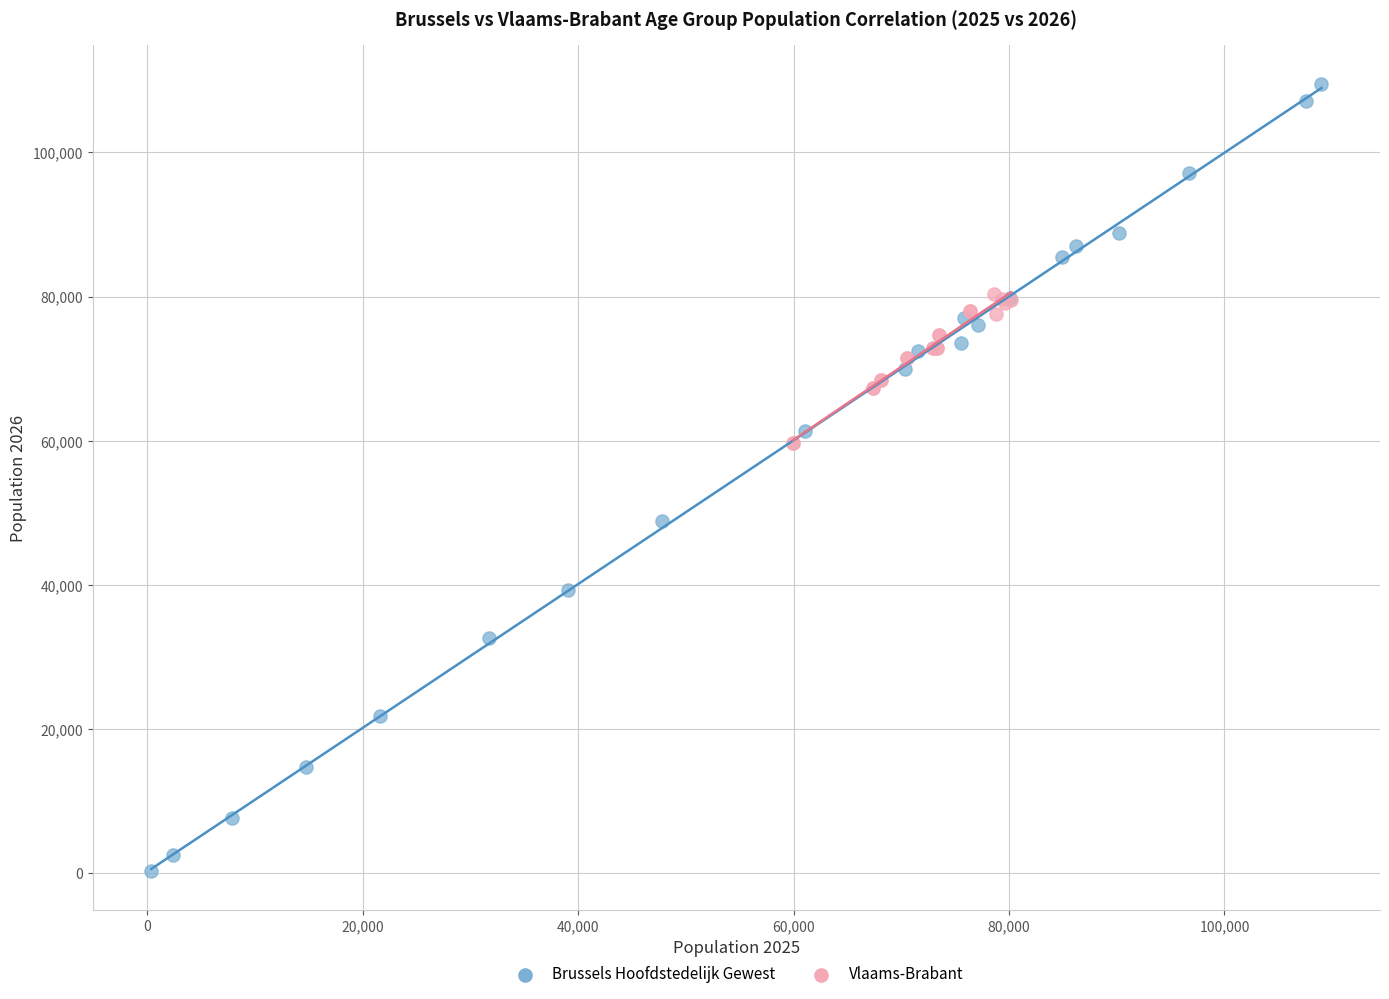

Which series reaches the minimum Y coordinate?

Brussels Hoofdstedelijk Gewest